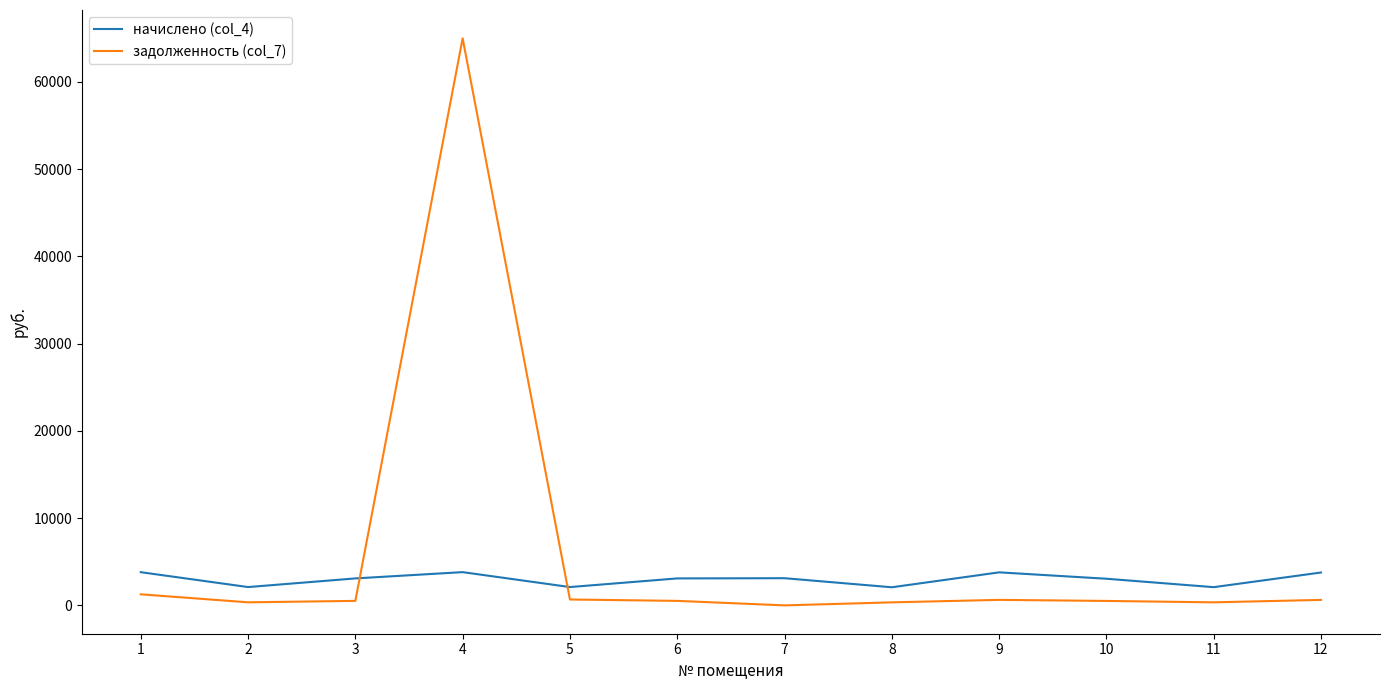

Which series has the widest spread of values?

задолженность (col_7)